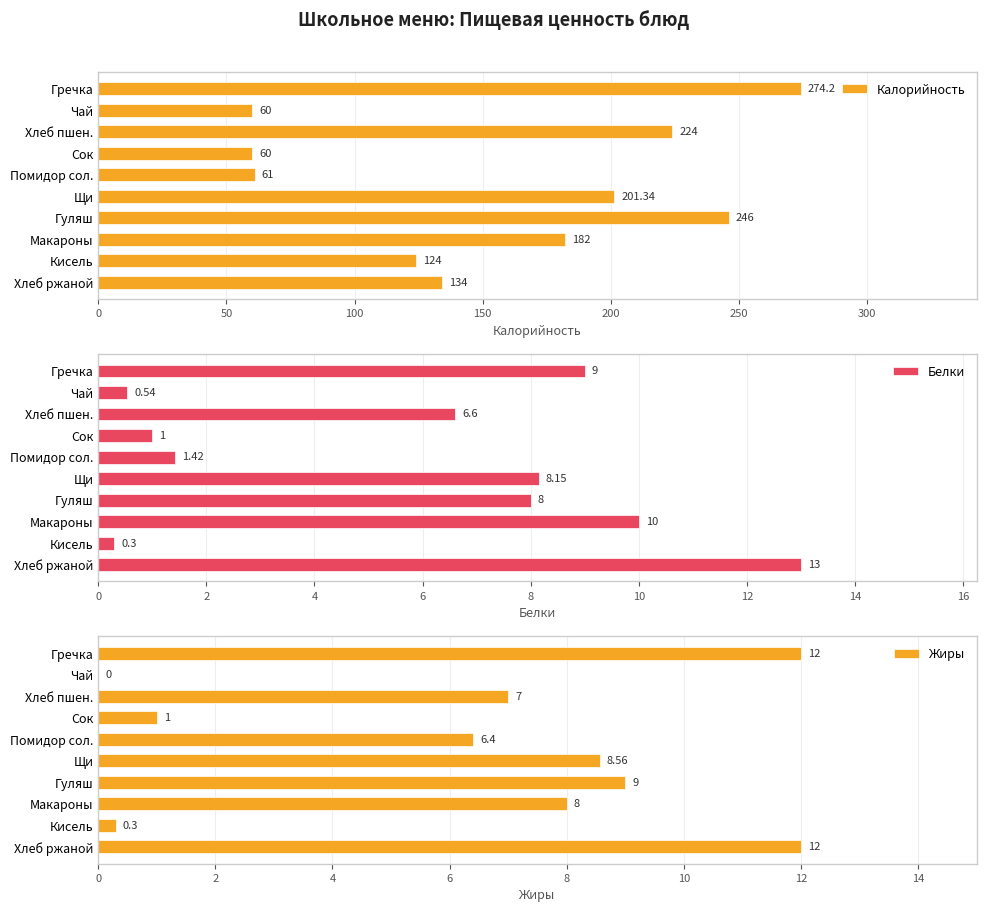

What is the difference between the Калорийность values at Сок and Макароны?

122.0